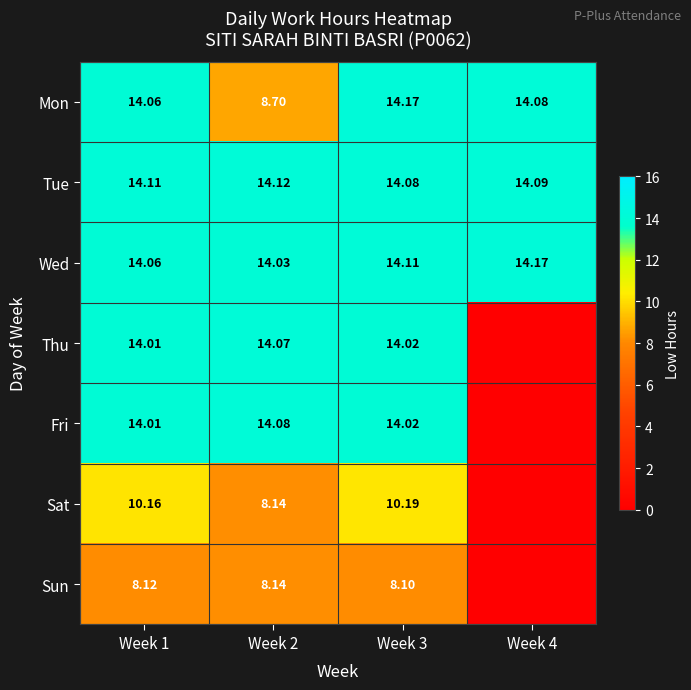

Is the value of Wed at Week 1 greater than the value of Tue at Week 3?

No